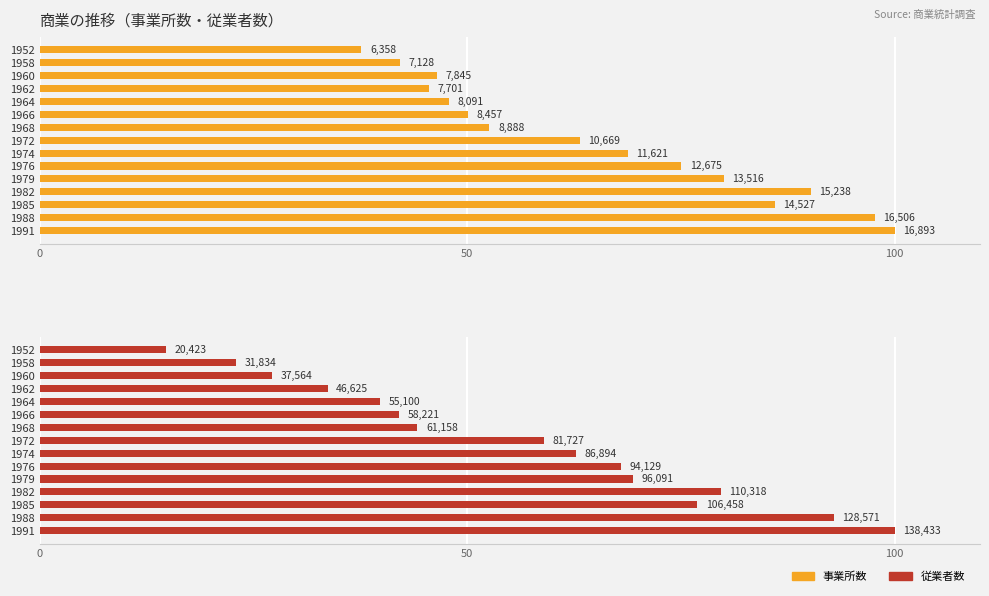

What position from the left is 6?

7